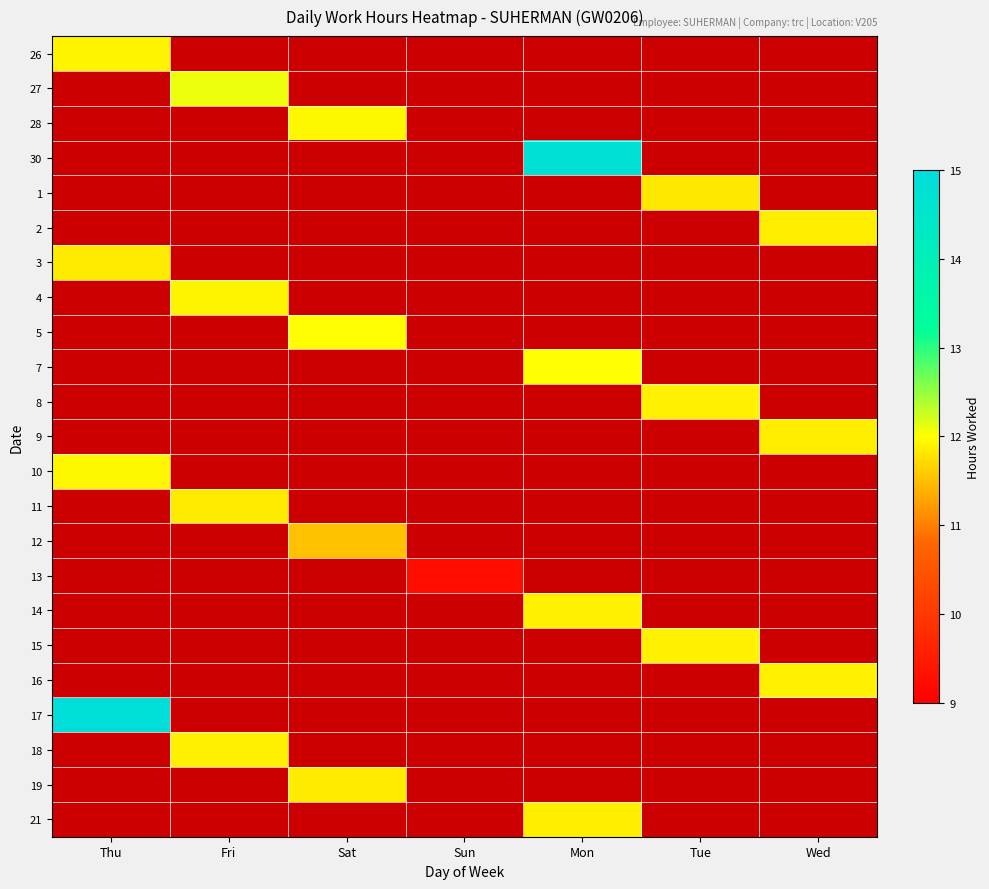

Which has a higher value, Thu or Sat?

Sat